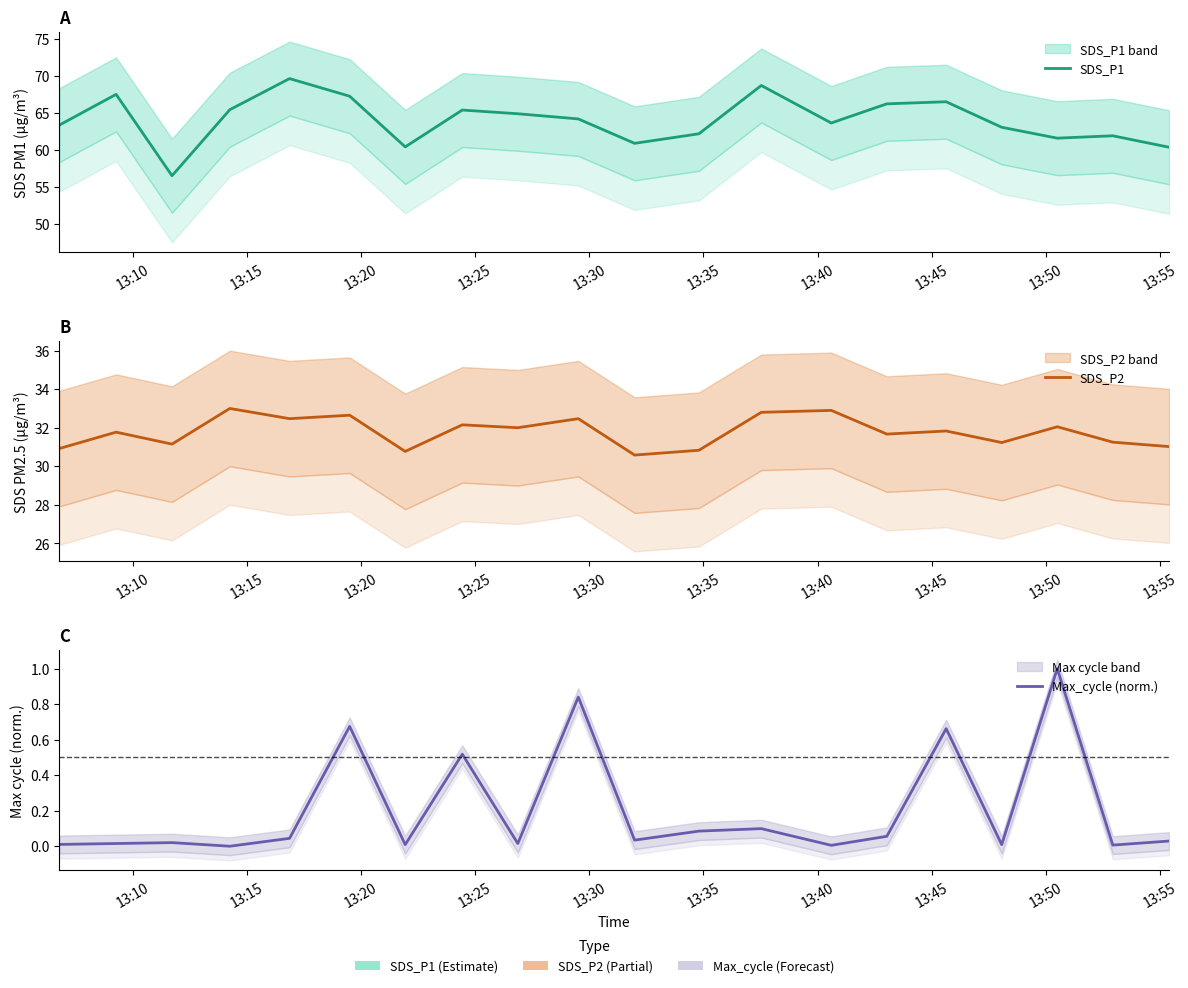

Which series has the largest total across all categories?

SDS_P1